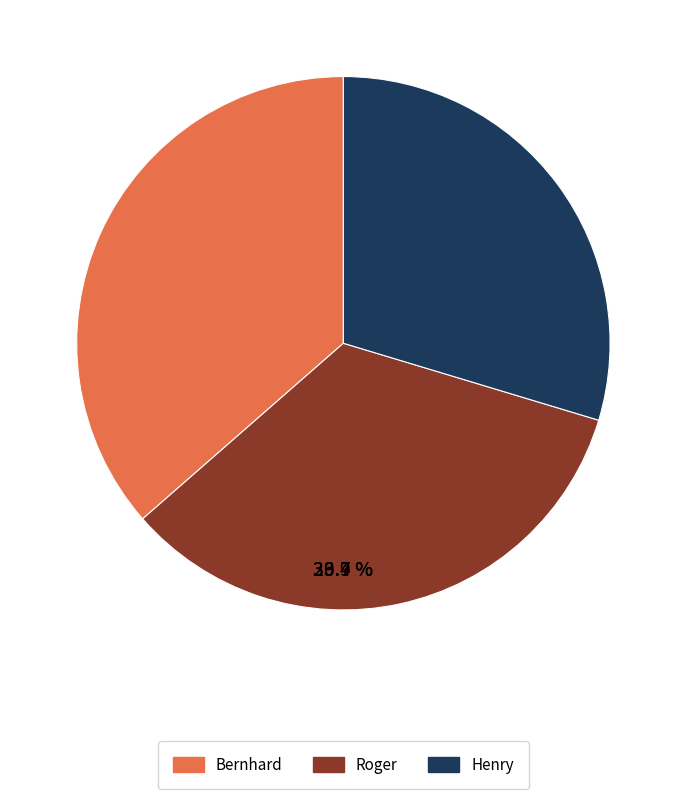

Which category has the biggest portion of the pie?

Bernhard